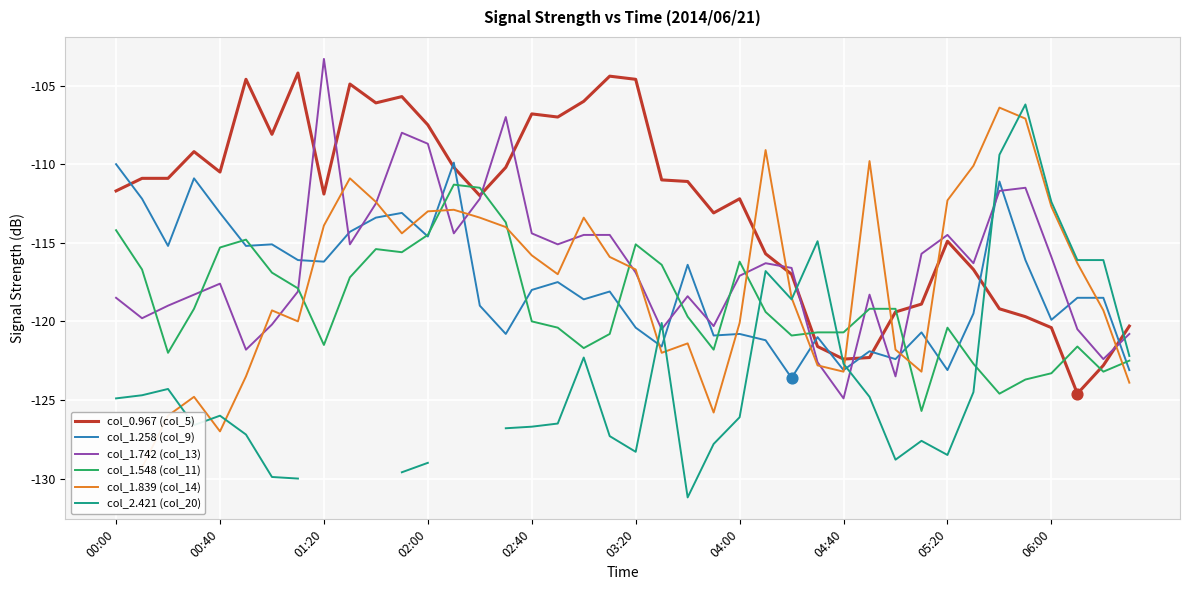

Which series has the largest total across all categories?

col_0.967 (col_5)